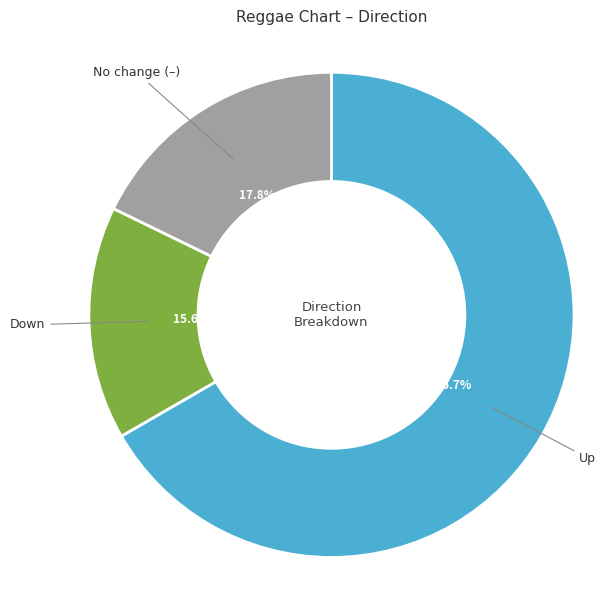

Count the number of slices in the pie.

3